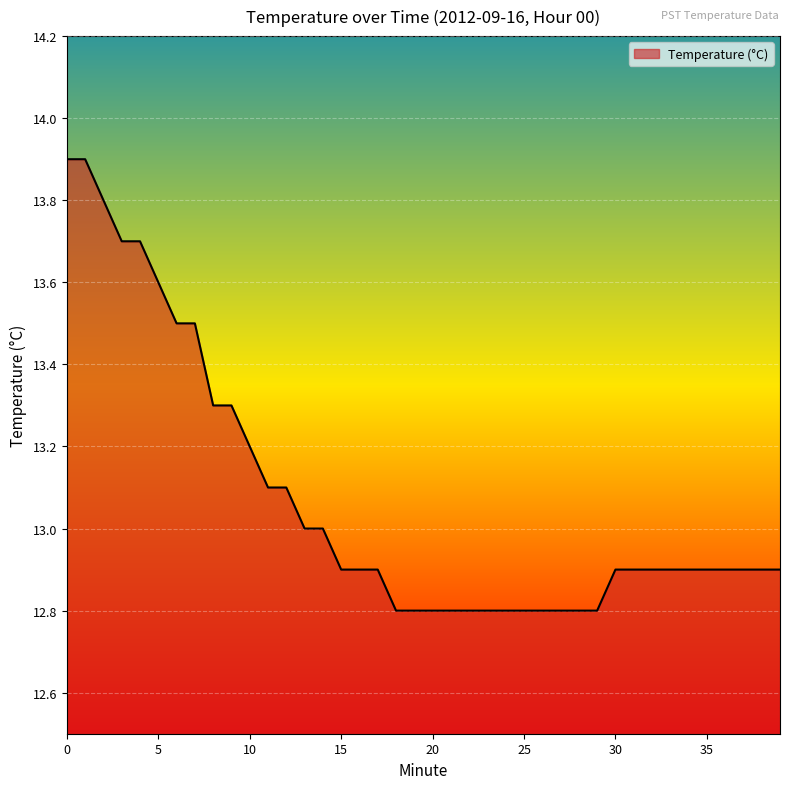

What is the maximum value shown in the chart?

13.9